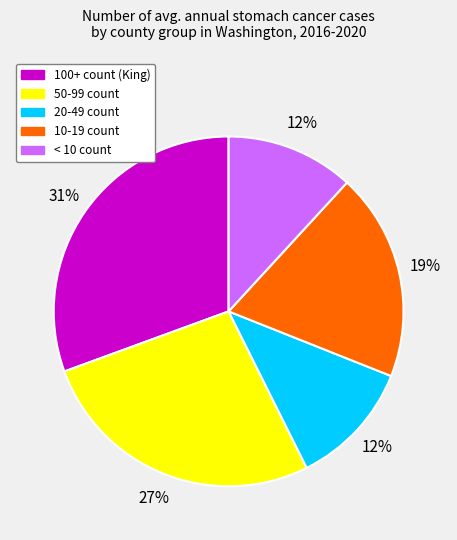

How many slices are in this pie chart?

5